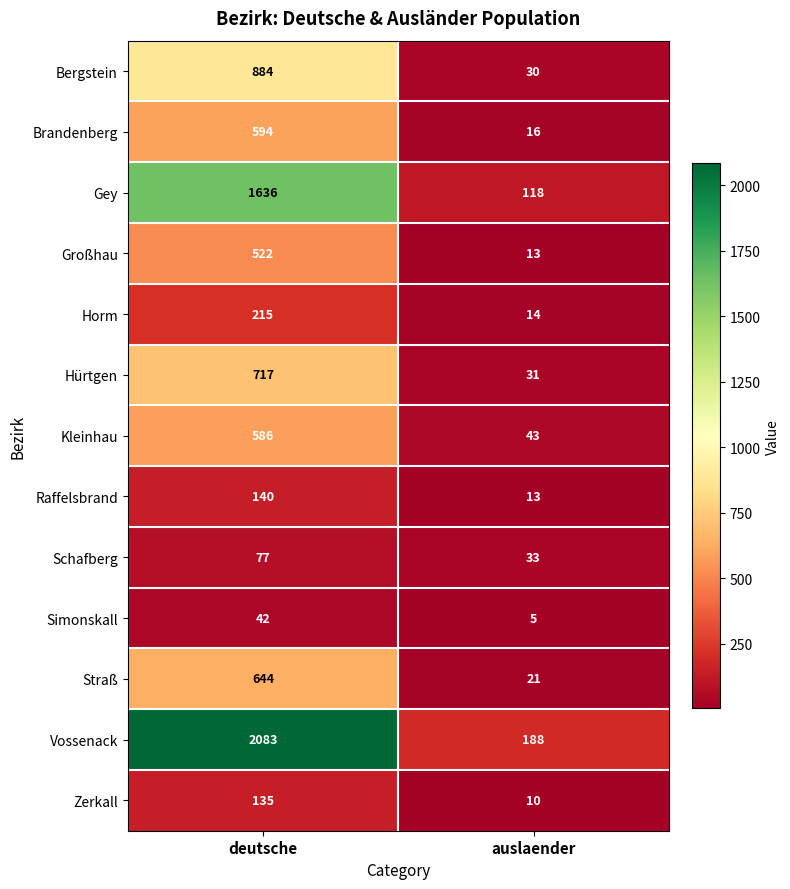

What is the difference between the highest and lowest values at deutsche?

2041